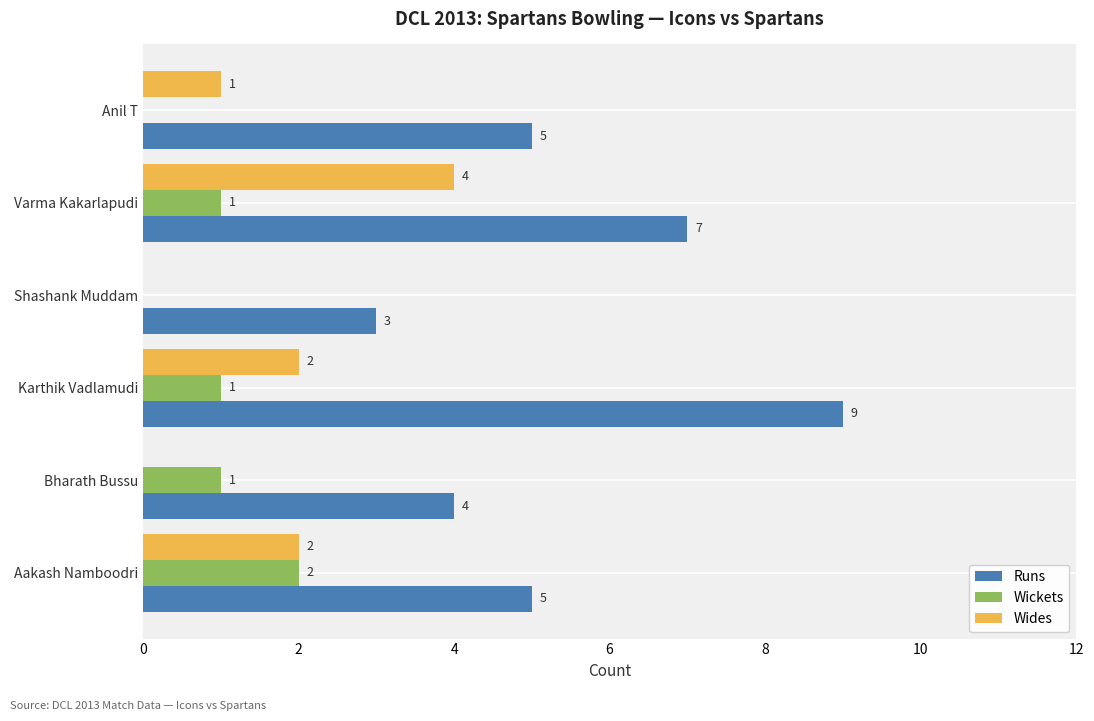

What is the highest value of the Wides series?

4